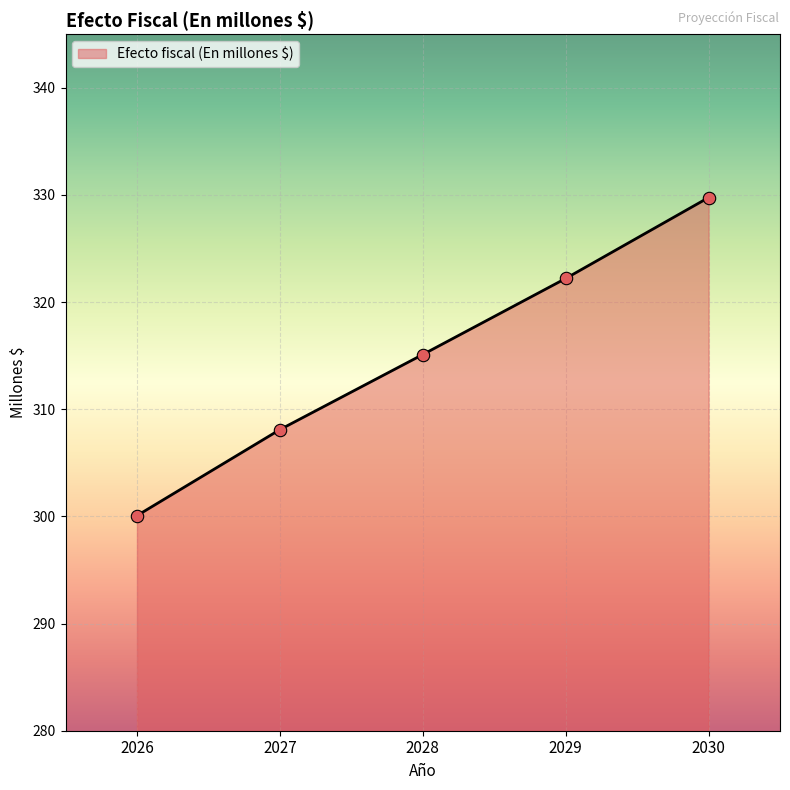

What is the change in value from 2029 to 2030?

+7.6